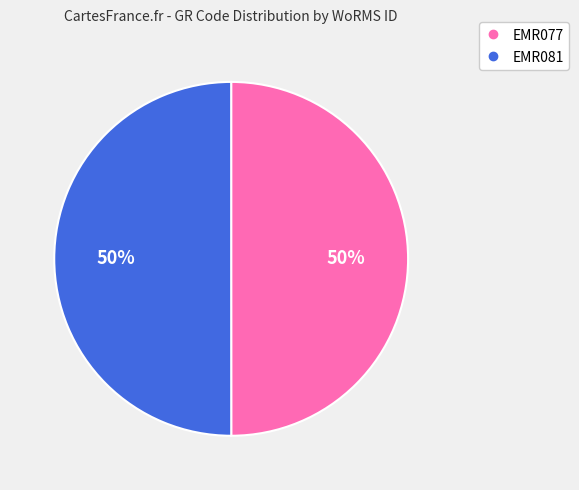

To the nearest percent, what percentage of the pie is EMR081?

50%